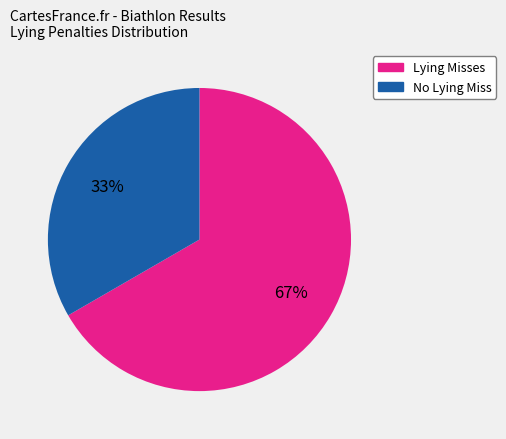

Count the number of slices in the pie.

2